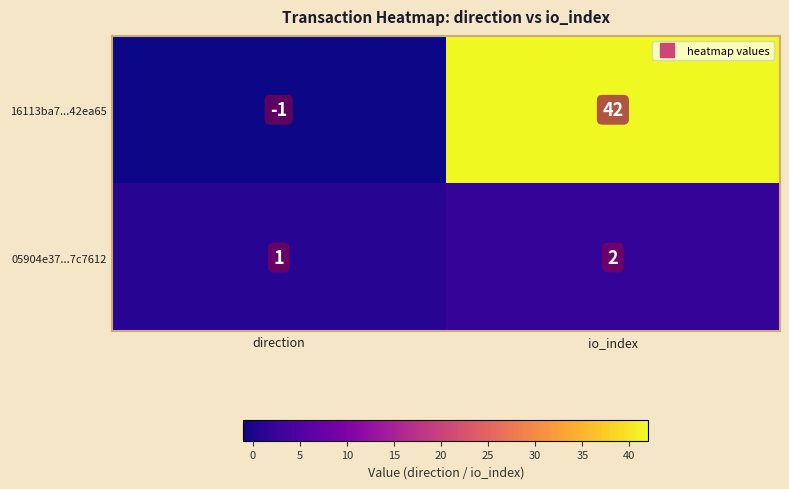

Which series changed the most between direction and io_index?

16113ba7...42ea65